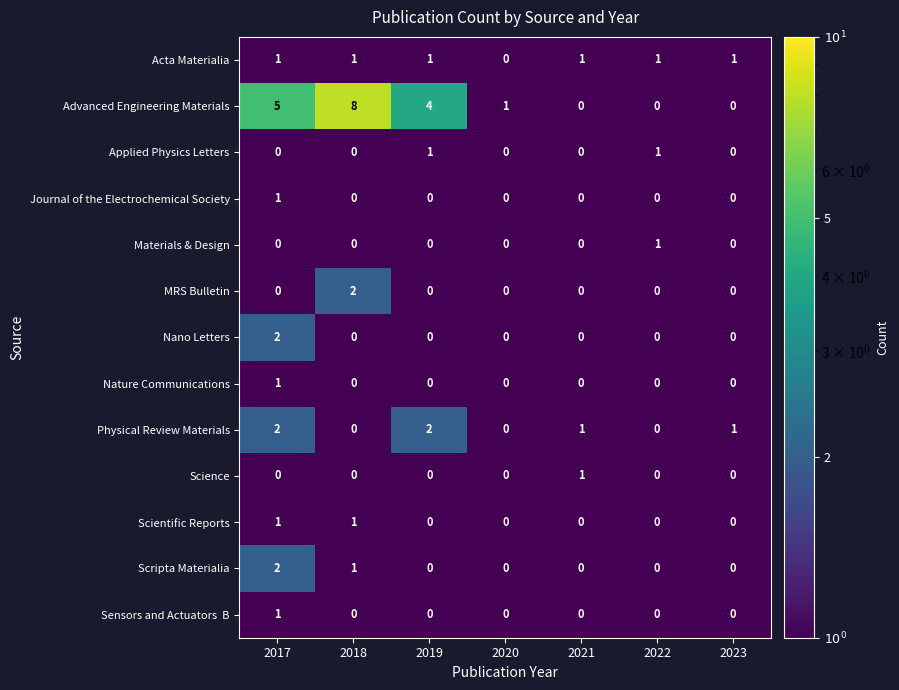

How many data points does each series have?

7